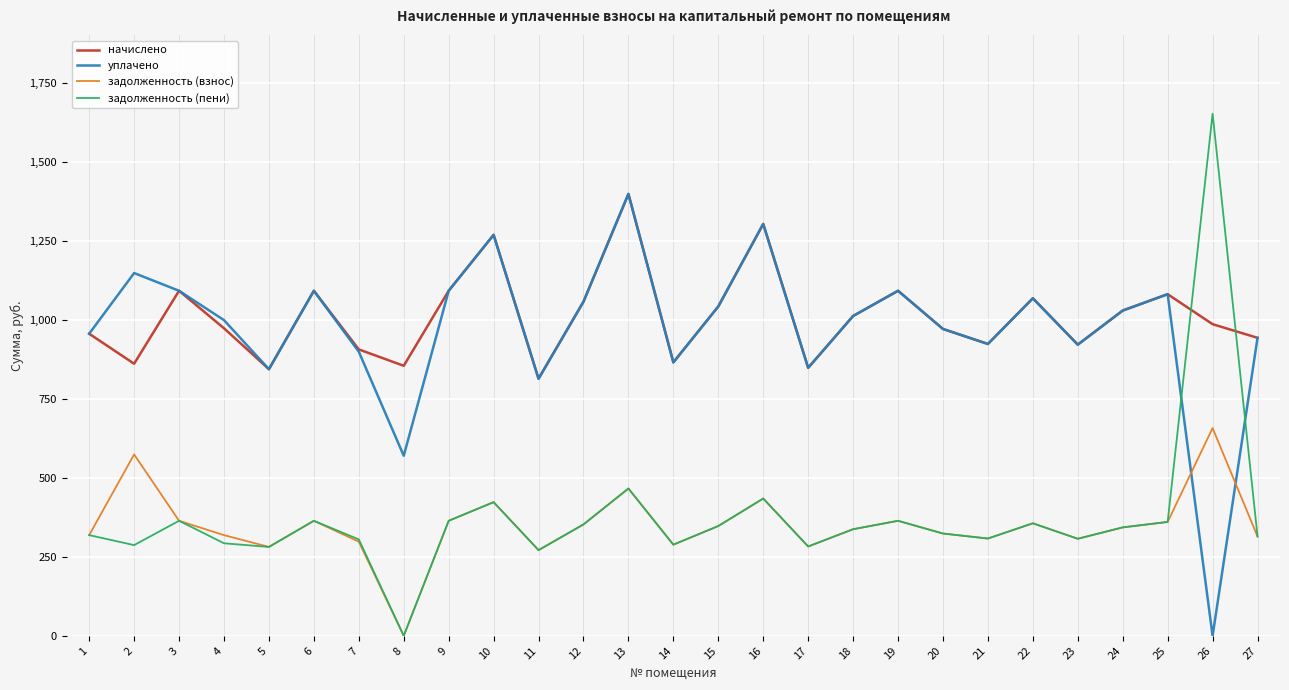

What is the total value across all series at 14?

2309.8